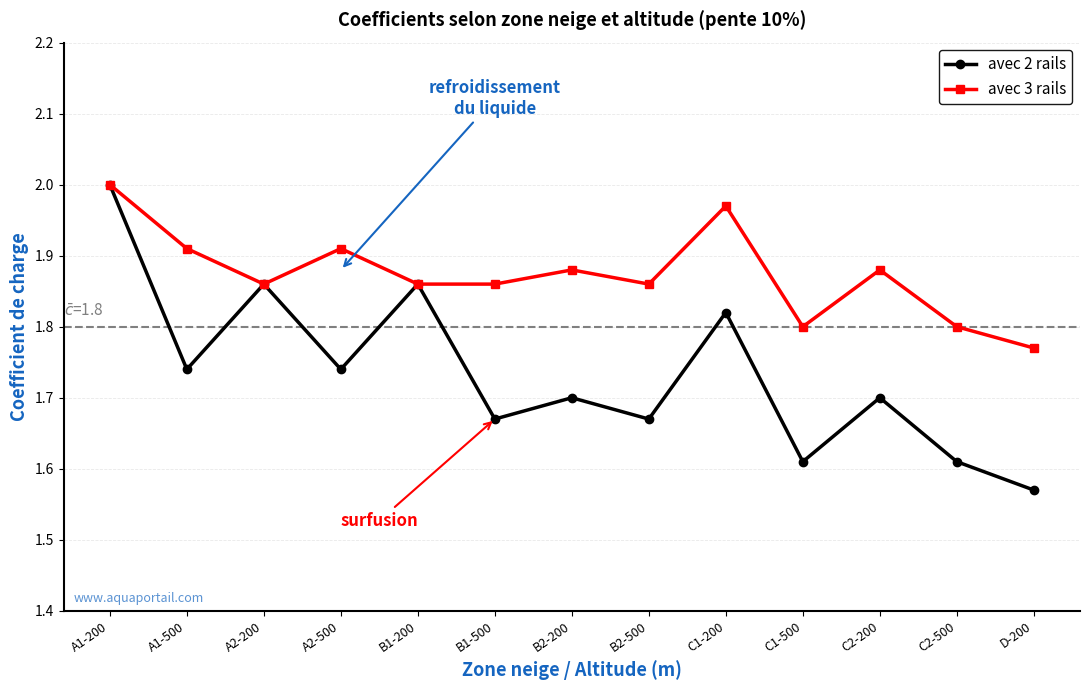

Which series changed the most between C1-200 and C2-500?

avec 2 rails